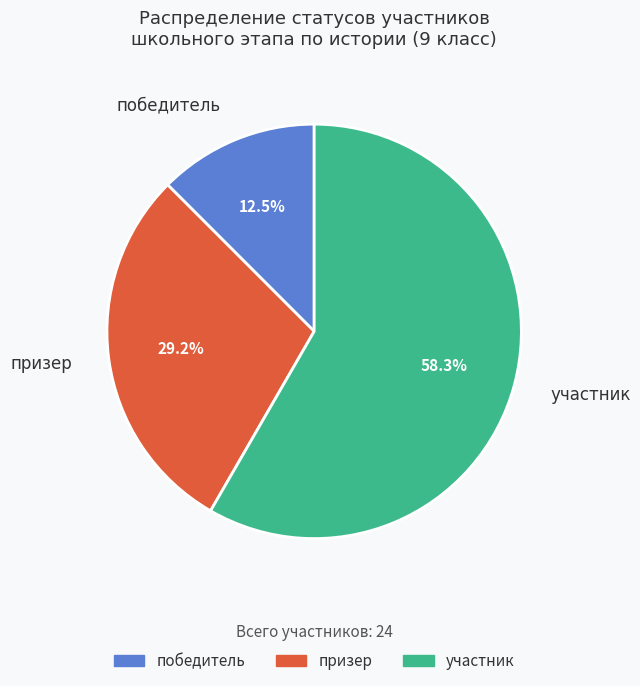

What percentage is the участник slice, to the nearest percent?

58%